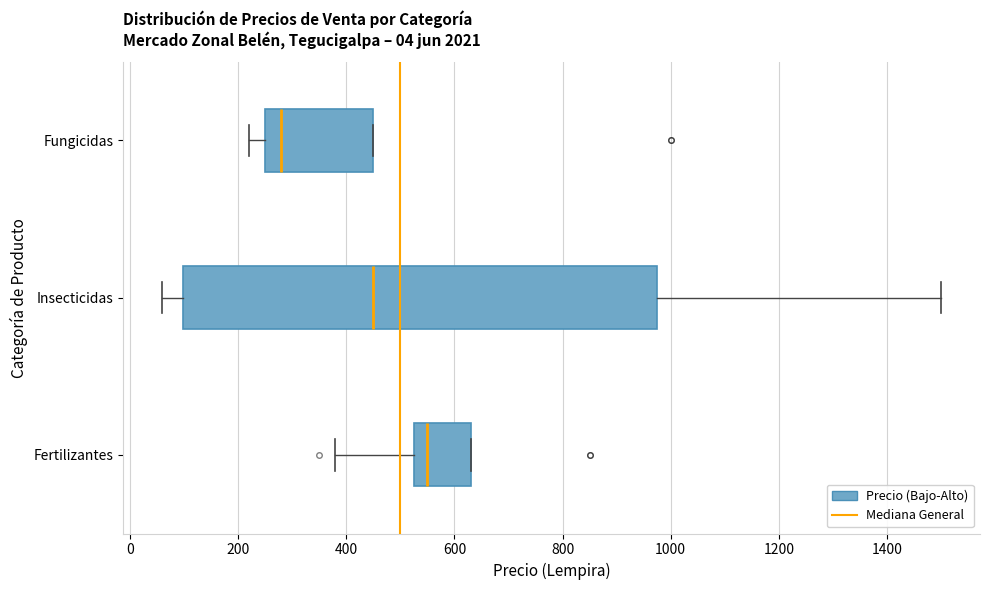

Which box has the furthest to the left median line?

Fungicidas